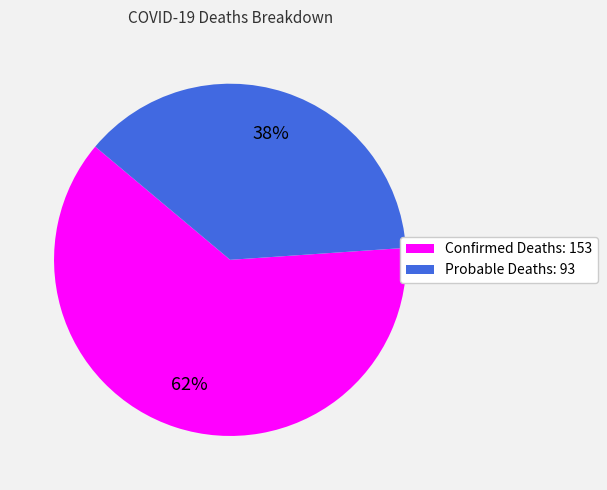

Which slice represents more than half of the pie?

Confirmed Deaths